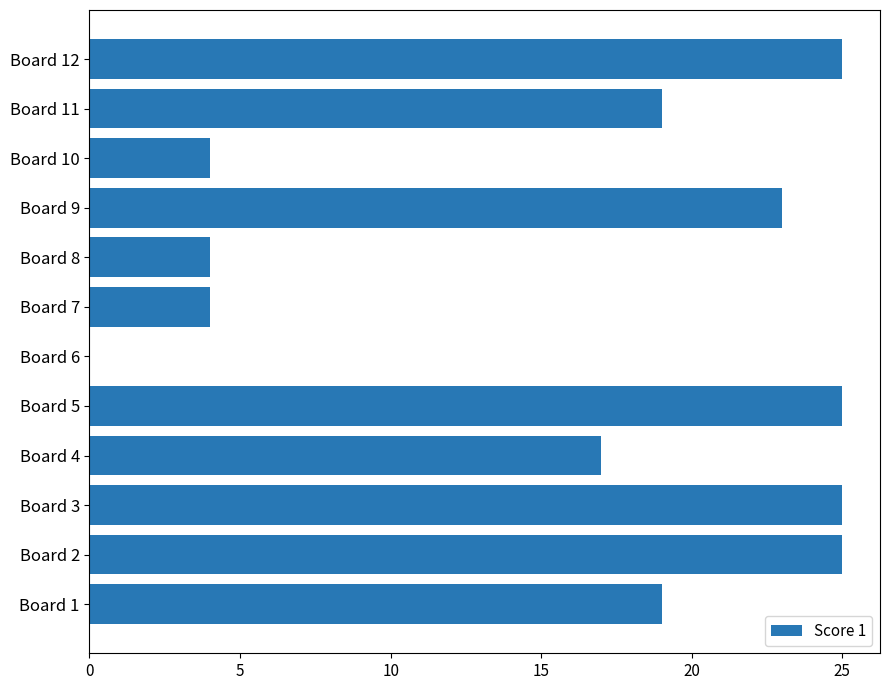

What is the sum of the values at Board 5 and Board 11?

44